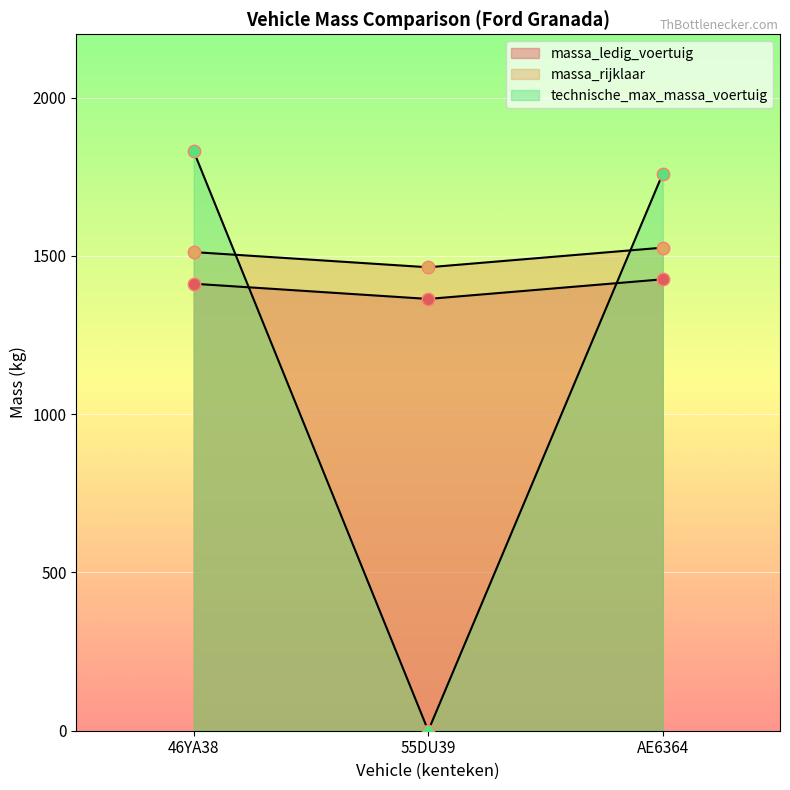

What are all the series names shown in the legend?

massa_ledig_voertuig, massa_rijklaar, technische_max_massa_voertuig